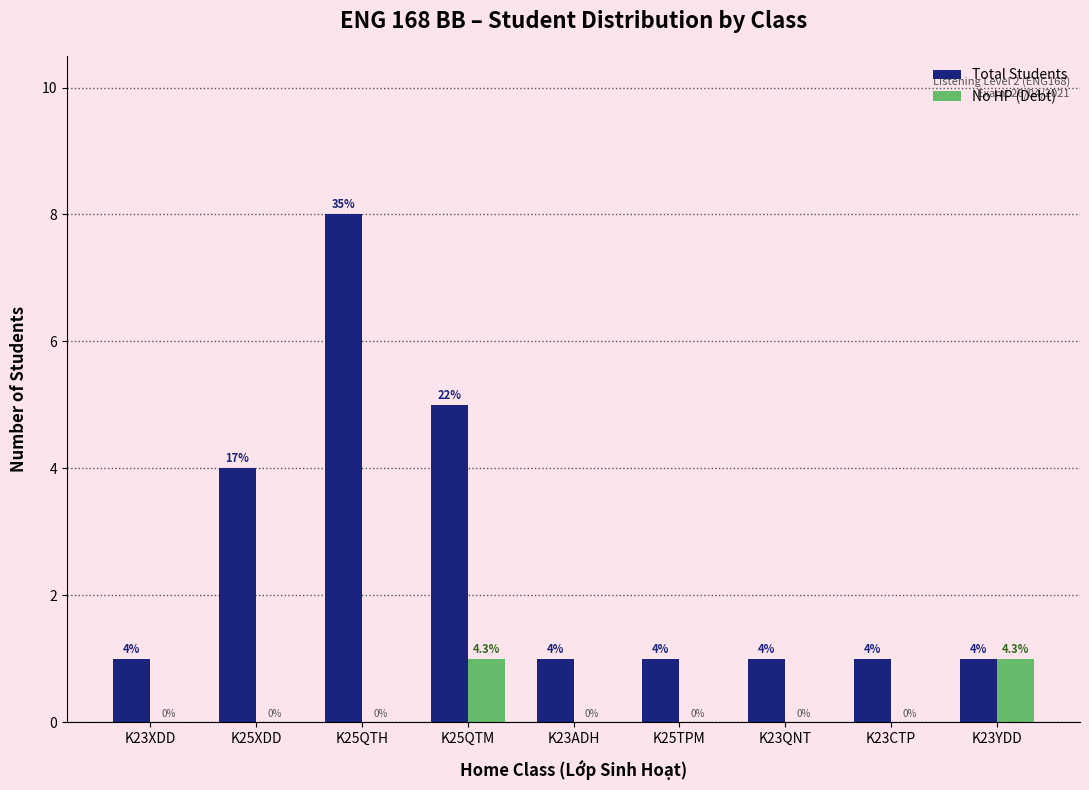

Reading right to left, transcribe all the data shown in this chart.

Total Students: K23YDD=1	K23CTP=1	K23QNT=1	K25TPM=1	K23ADH=1	K25QTM=5	K25QTH=8	K25XDD=4	K23XDD=1
No HP (Debt): K23YDD=1	K23CTP=0	K23QNT=0	K25TPM=0	K23ADH=0	K25QTM=1	K25QTH=0	K25XDD=0	K23XDD=0